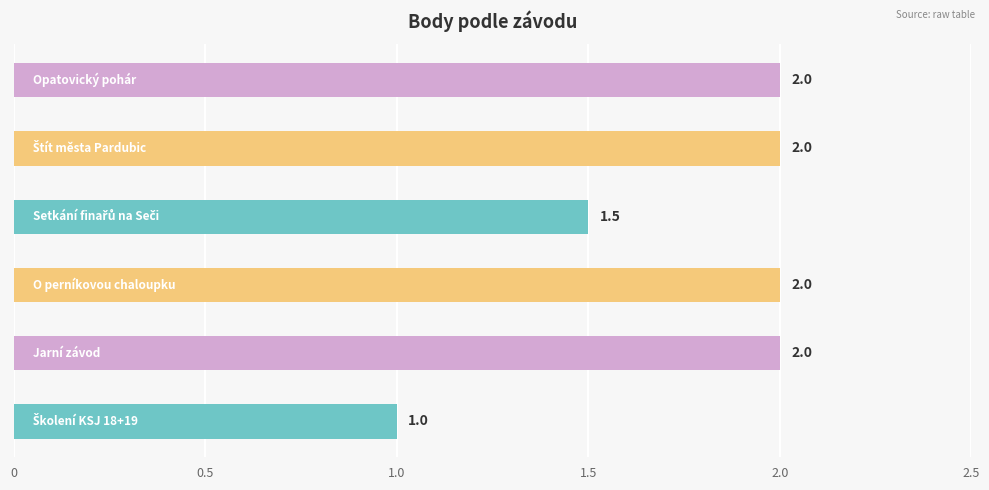

Reading top to bottom, extract all data points from this chart.

2.0	2.0	1.5	2.0	2.0	1.0